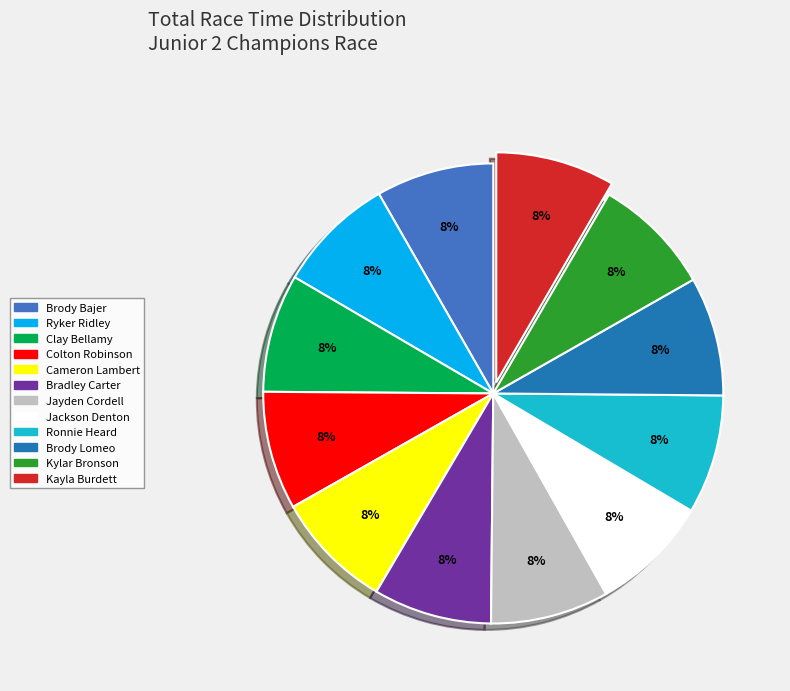

Count the number of slices in the pie.

12